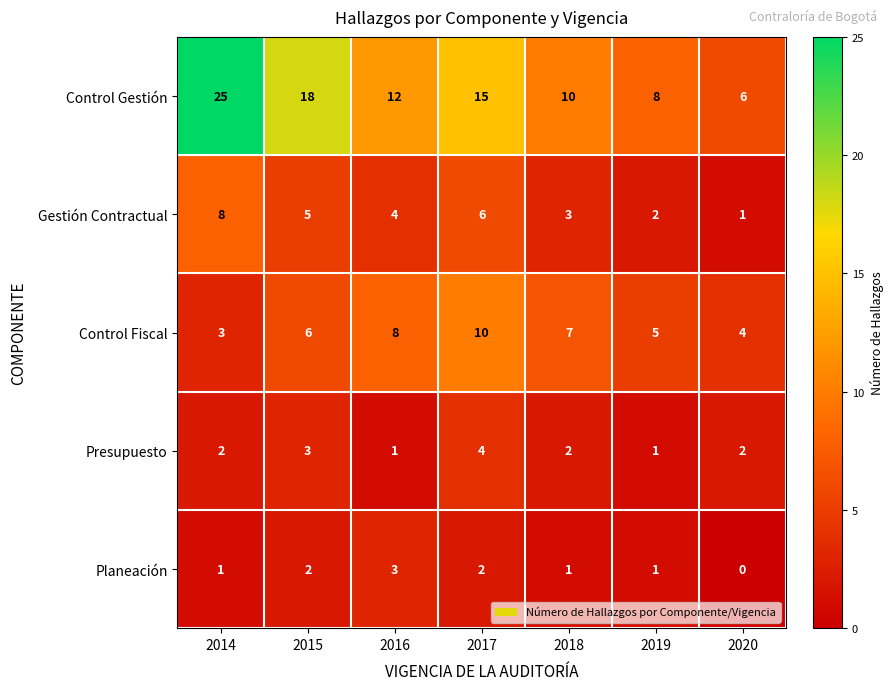

Which series changed the most between 2019 and 2020?

Control Gestión